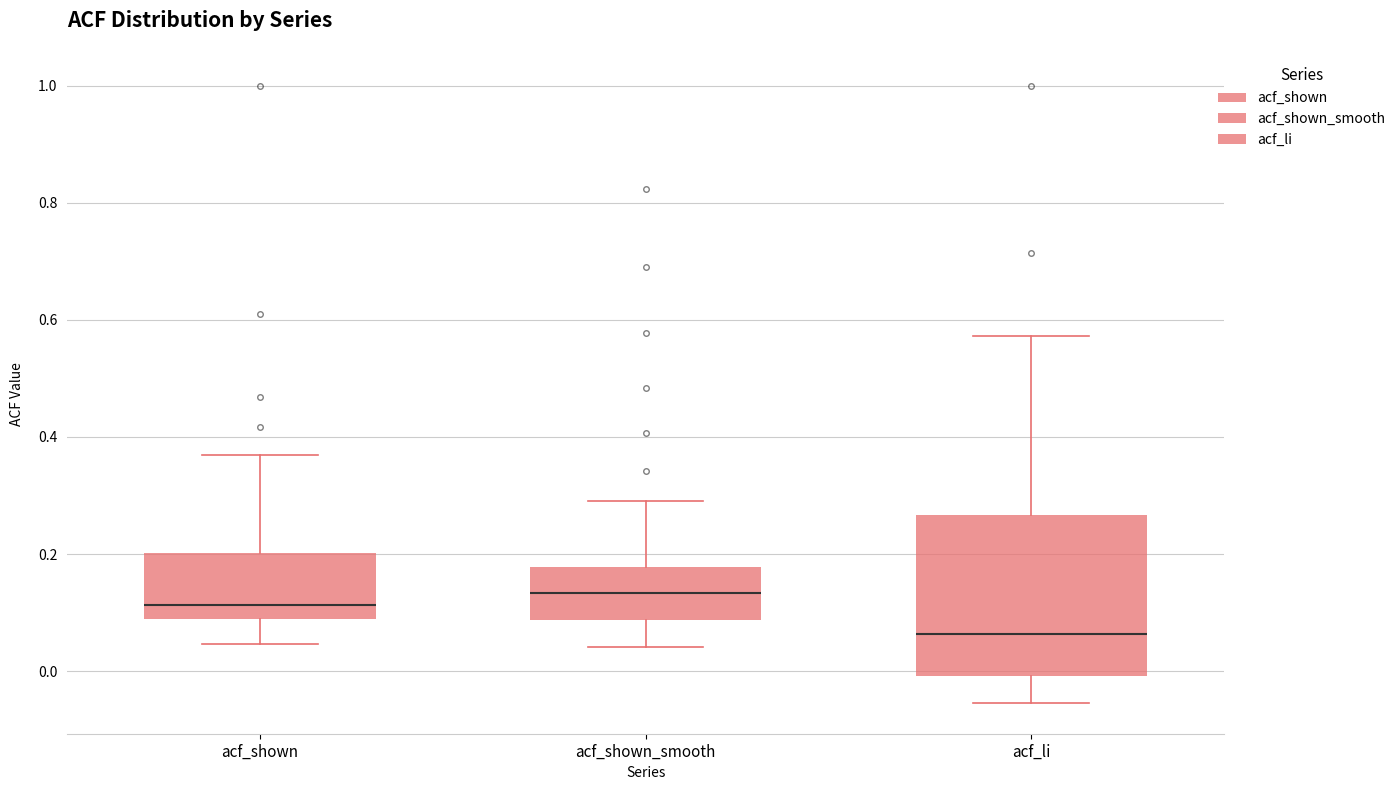

Where does the upper whisker of the box for acf_shown_smooth end on the y-axis? The values are not printed on the chart, so give them approximately, as read against the axis.

0.30